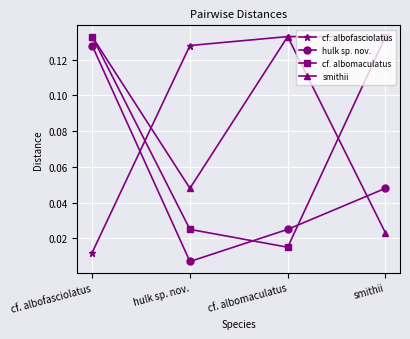

At which category does smithii reach its first local valley?

hulk sp. nov.